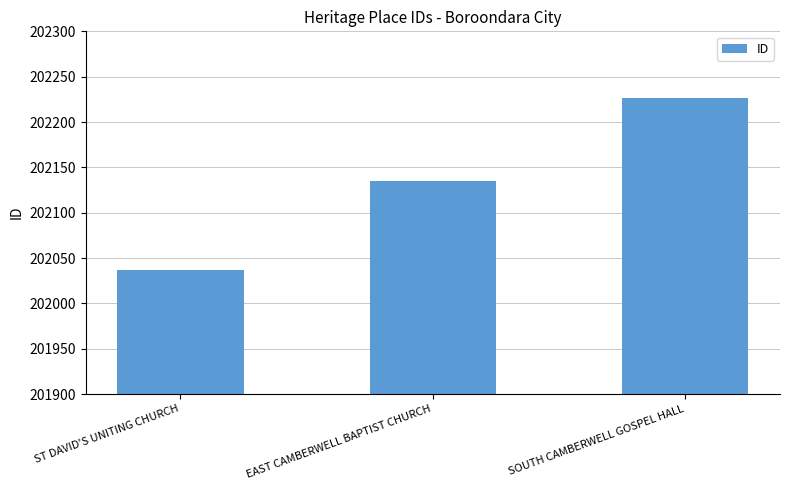

What is the label of the 1st bar from the left?

ST DAVID'S UNITING CHURCH